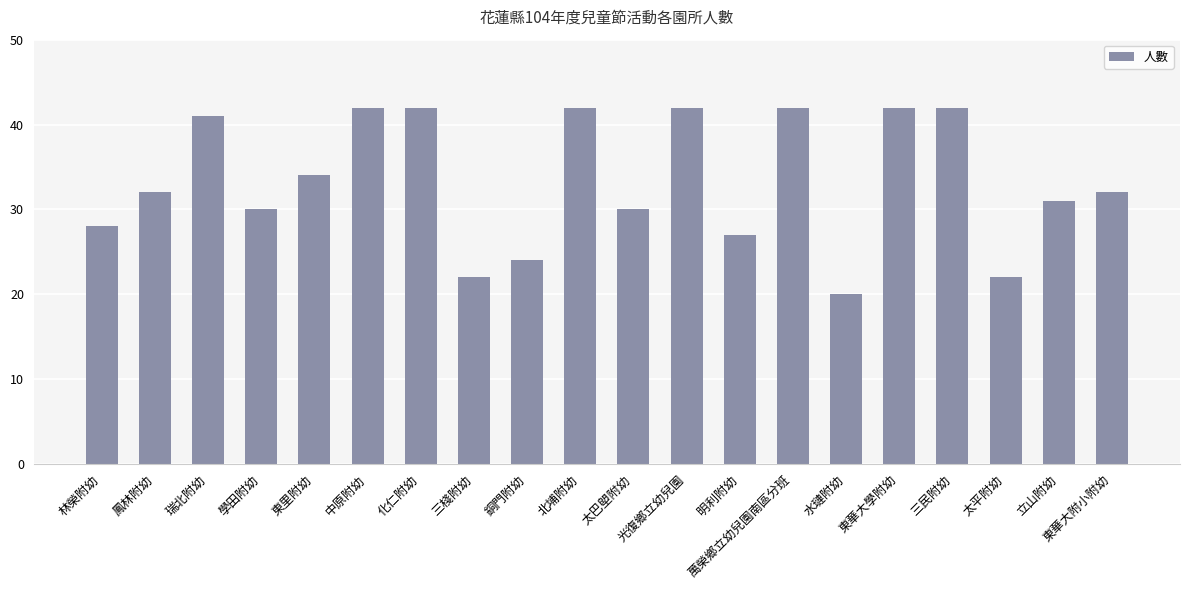

What is the label of the 1st bar from the left?

林榮附幼